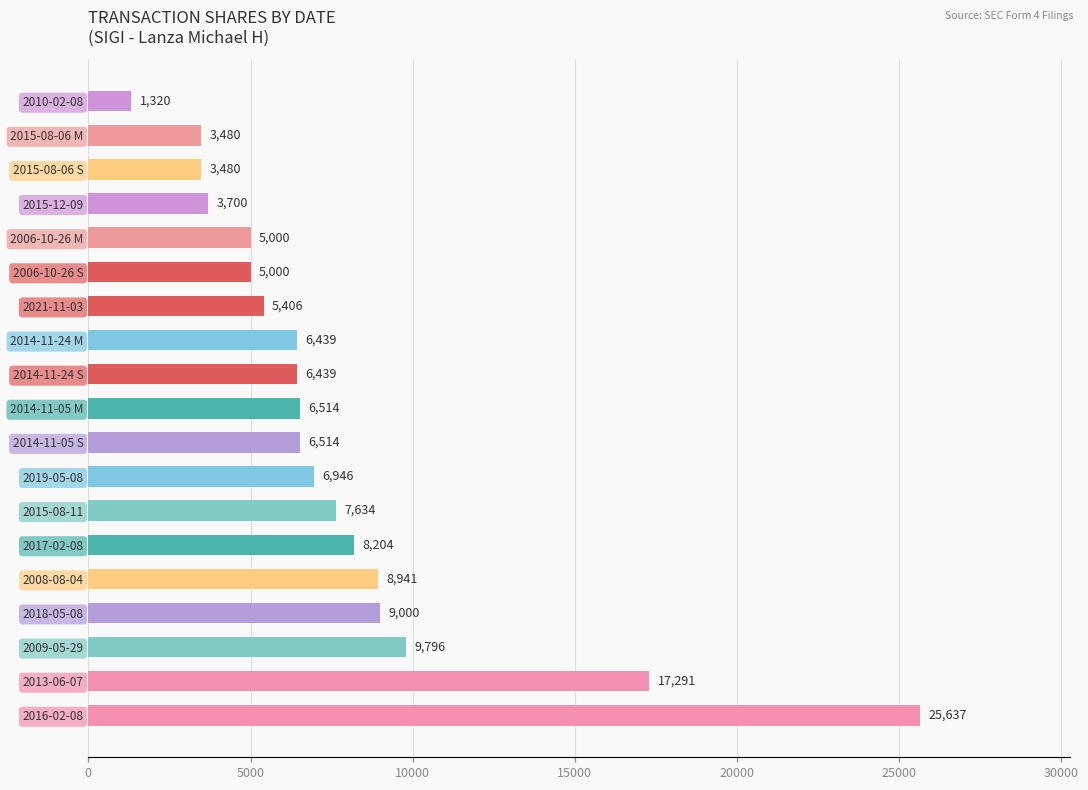

The chart shows a value of 6514 at 2014-11-05 M. True or false?

True